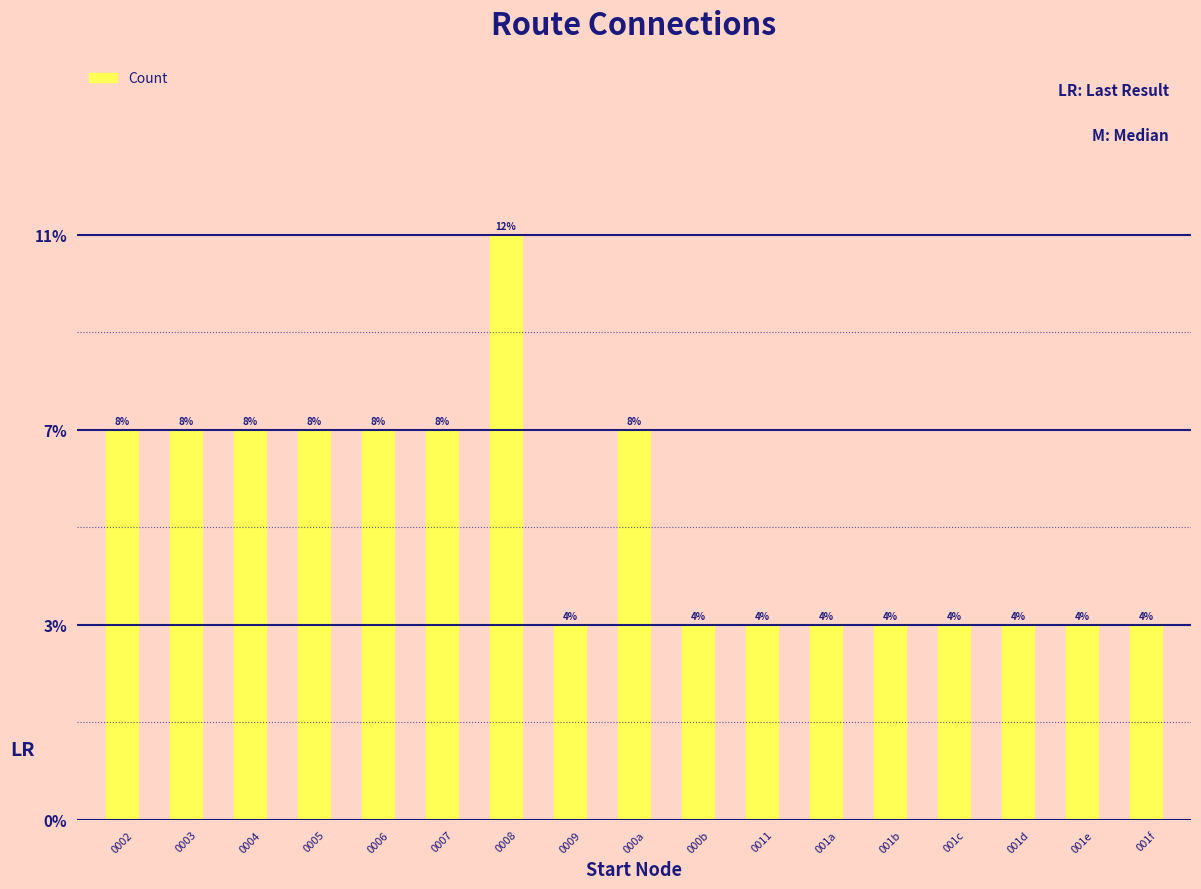

What is the smallest value displayed?

1